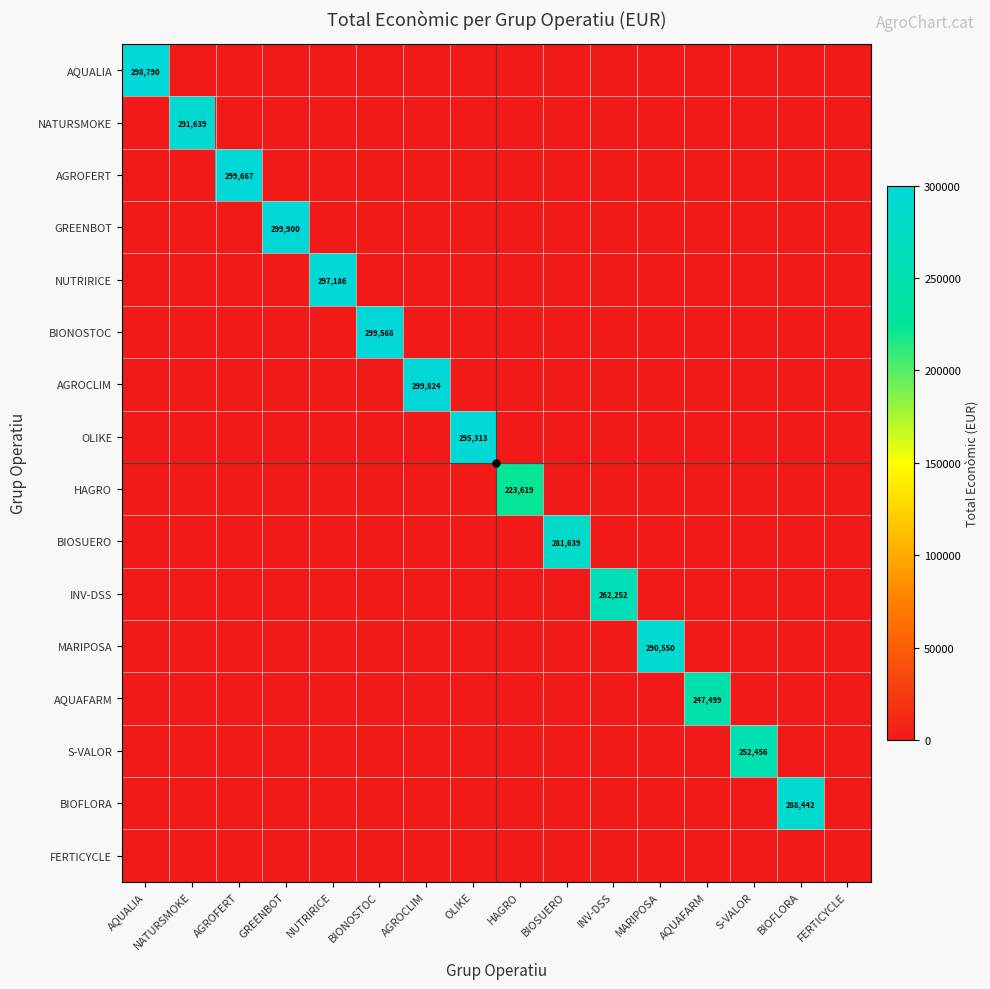

How many values in HAGRO are above zero?

1